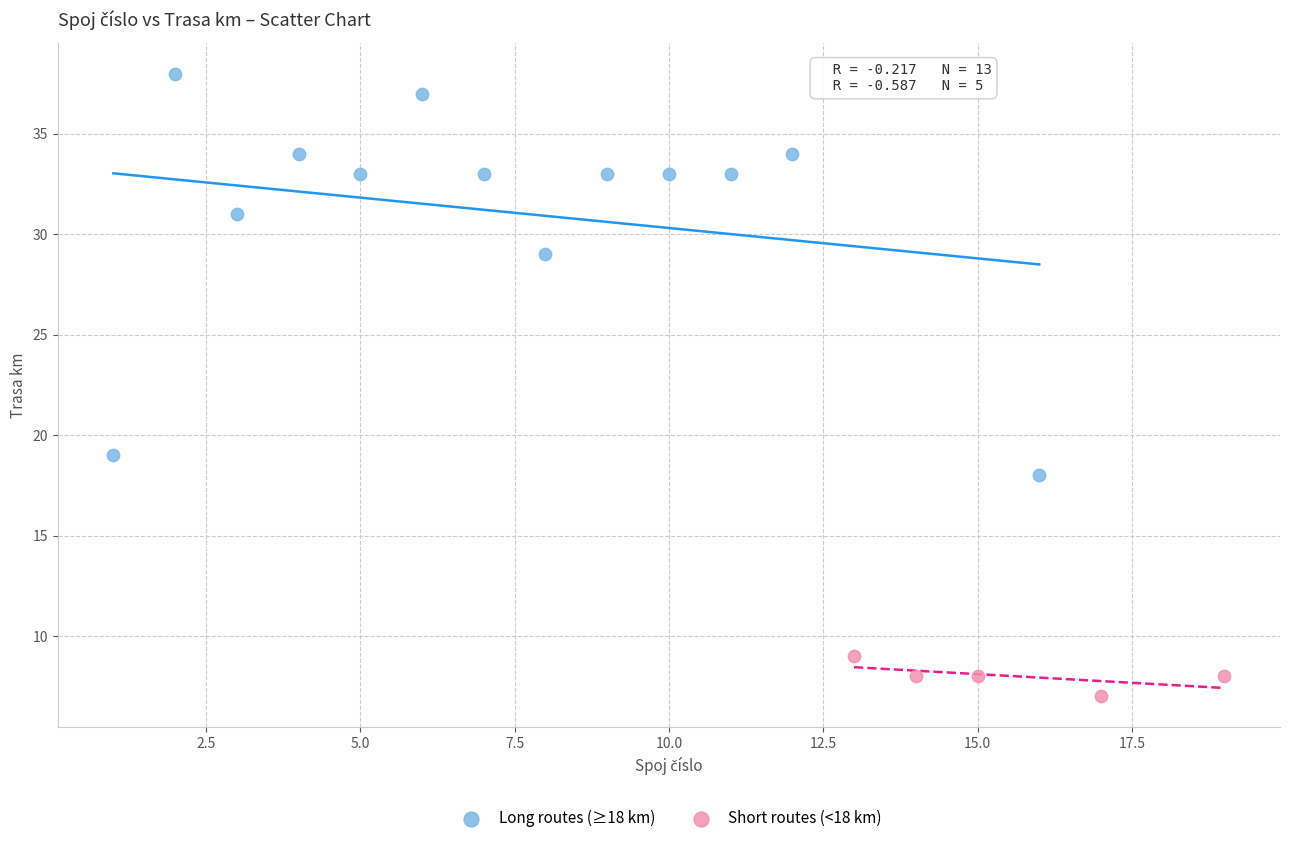

Which series contains the lowest Y value?

Short routes (<18 km)